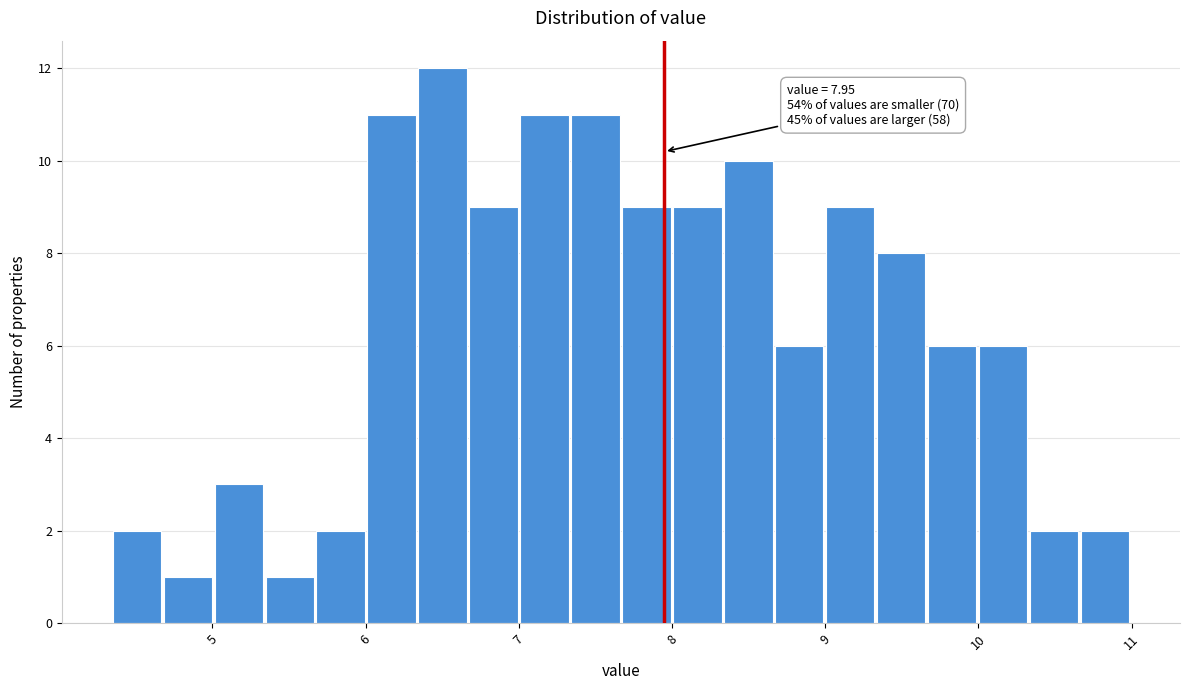

Around what value on the x-axis is the tallest bar? Give the approximate position of its centre, as read against the axis.

6.5